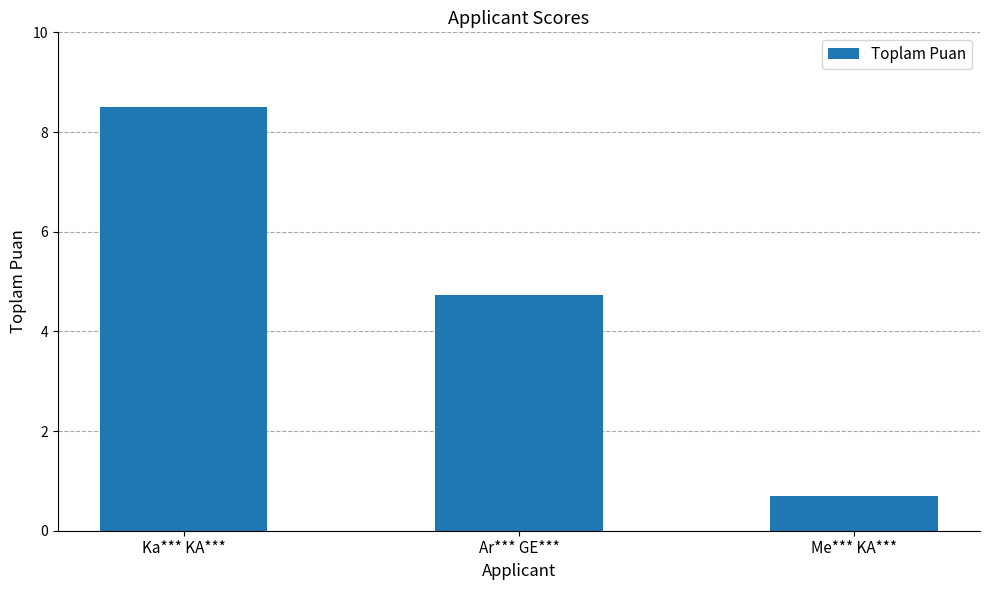

Is it true that the value at Me*** KA*** is 0.7?

True